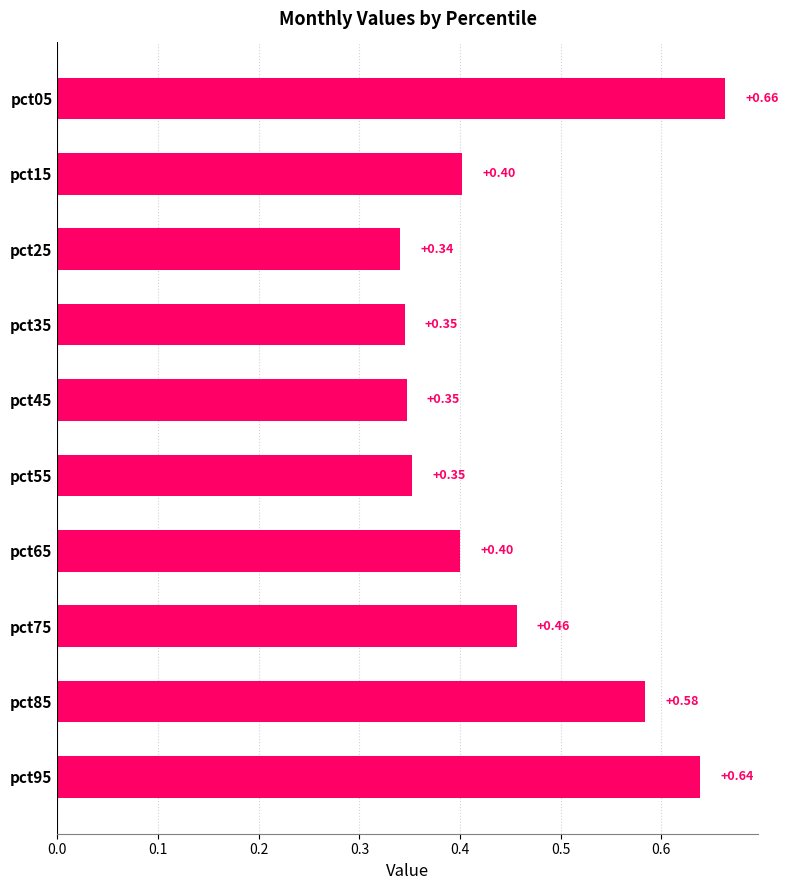

What is the sum of the values at pct15 and pct05?

1.1